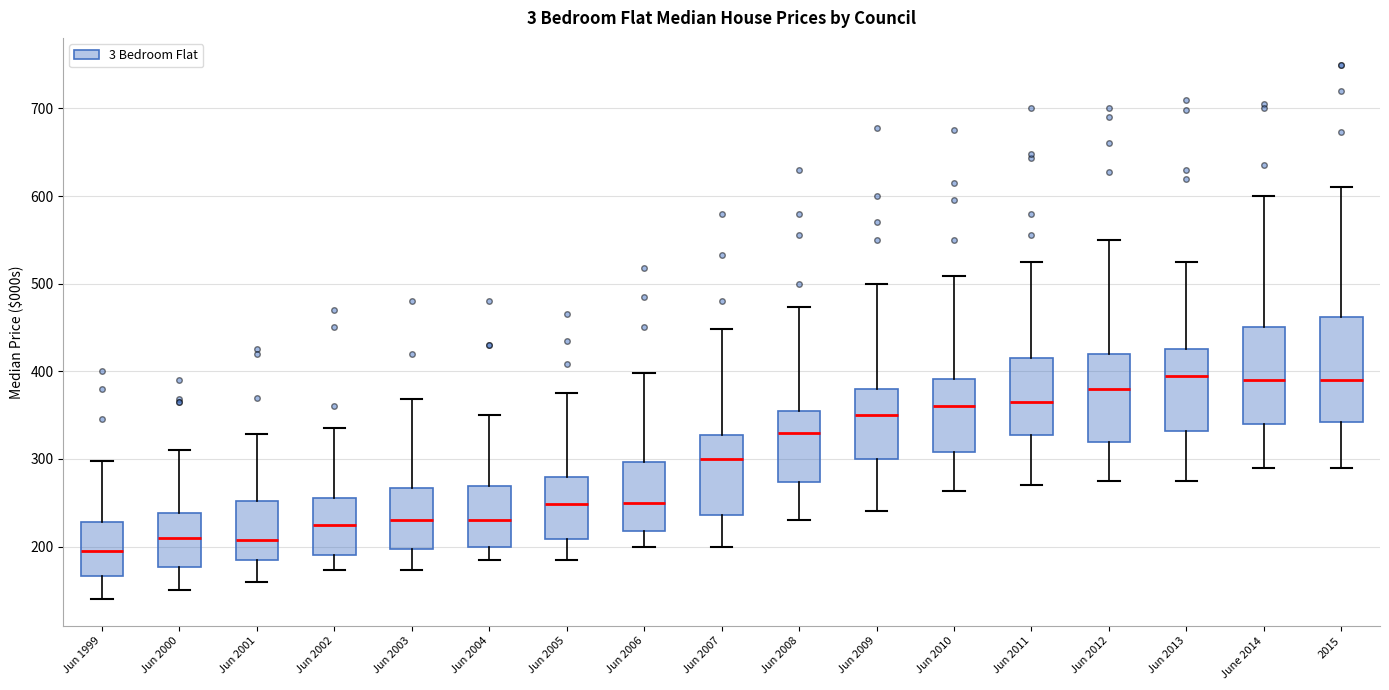

Which box has the lowest median line?

Jun 1999